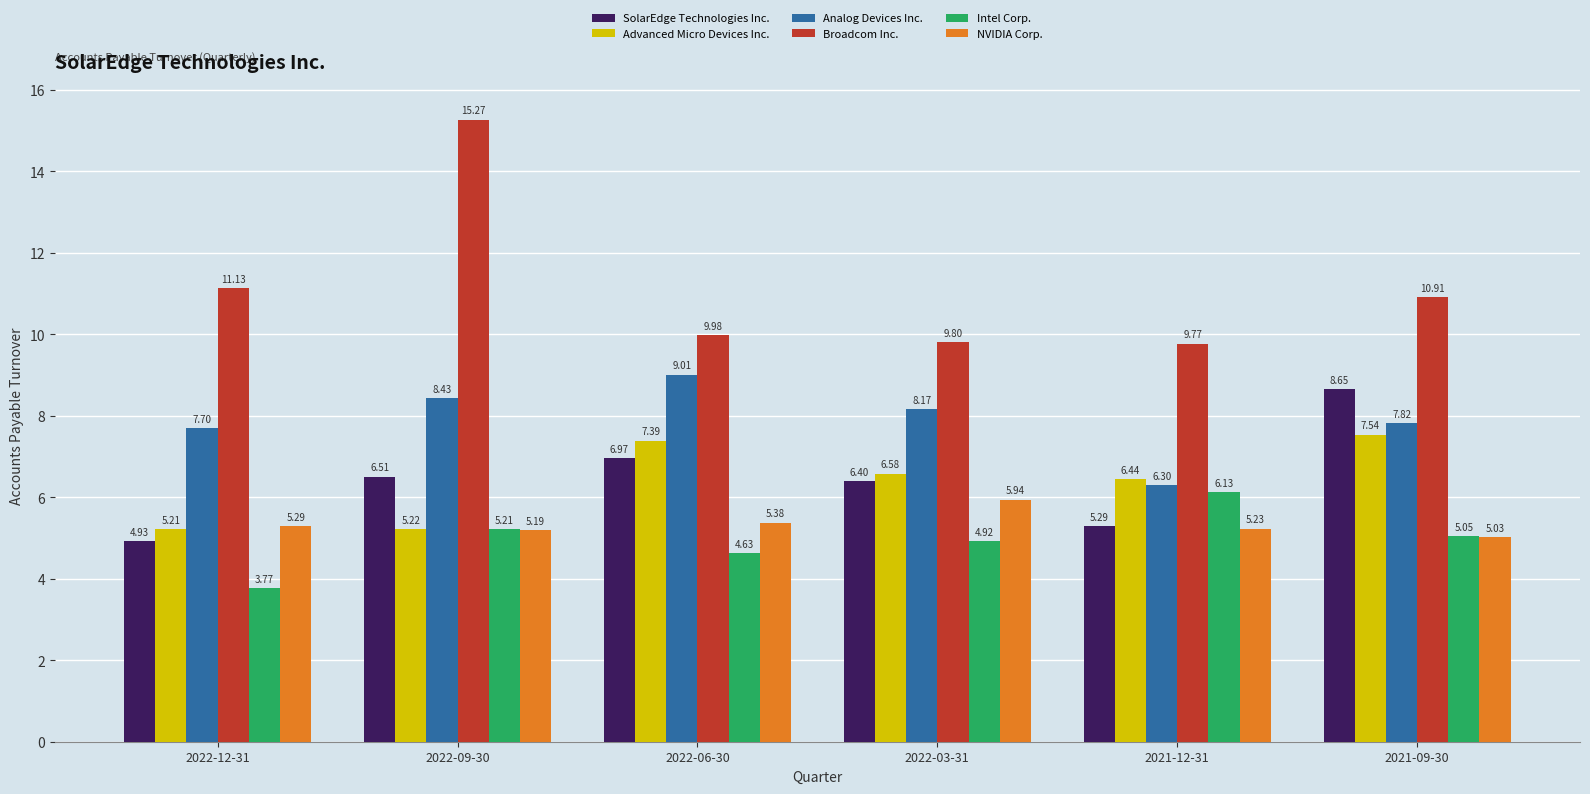

What is the maximum value for Intel Corp.?

6.1